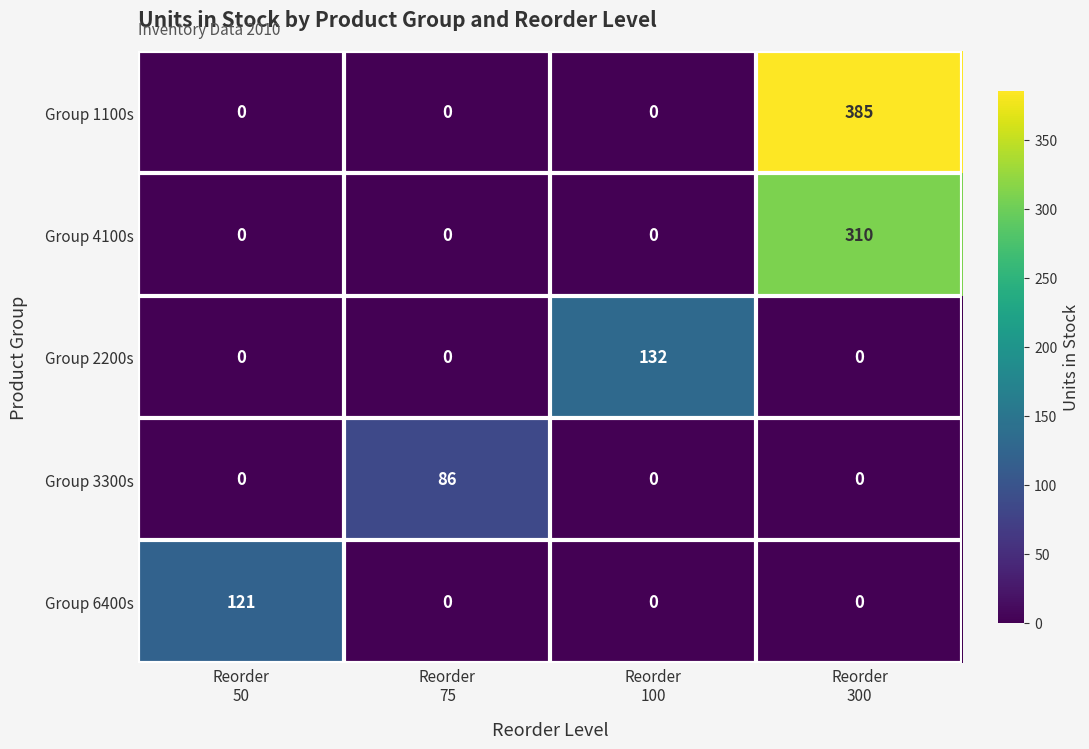

Between Reorder
50 and Reorder
75, which series saw the biggest shift?

Group 6400s